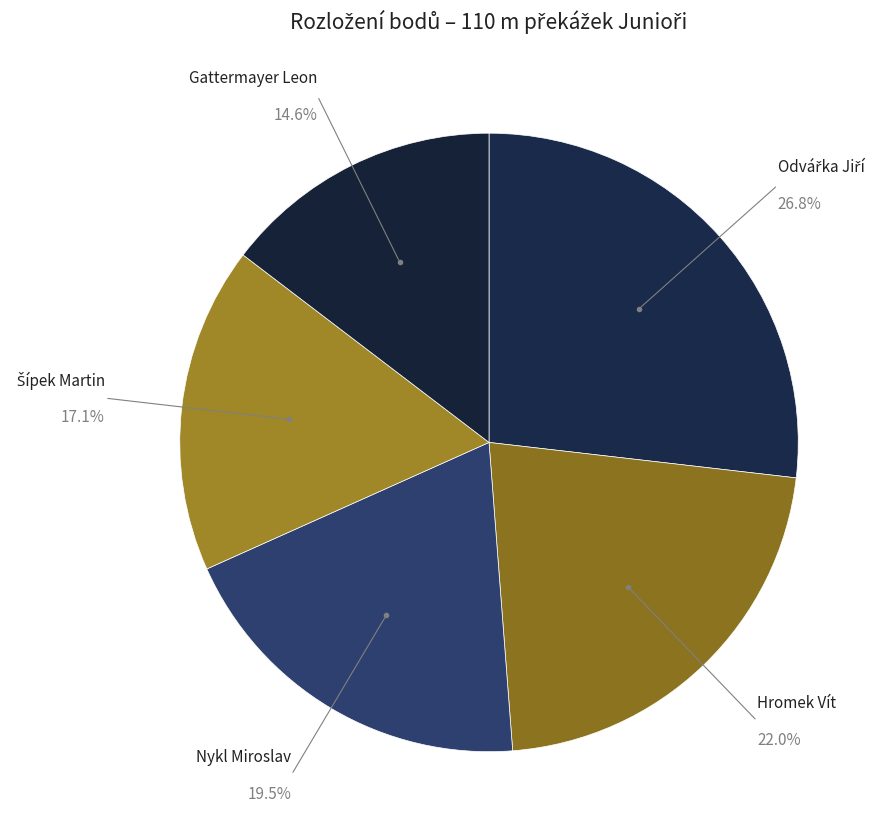

Which category has the smallest portion of the pie?

Gattermayer Leon